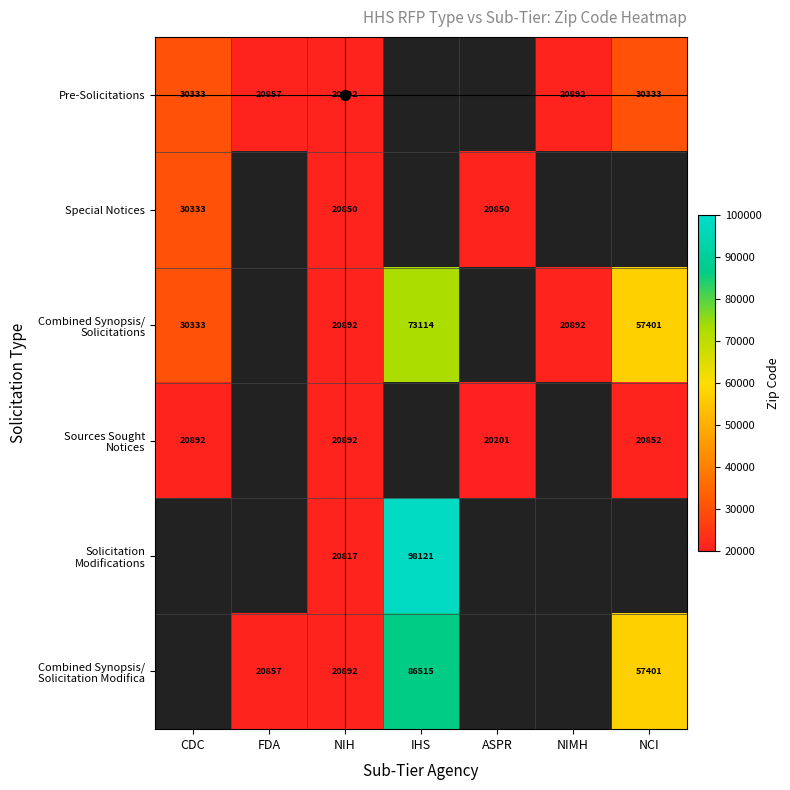

At which category is the sum across all series the highest?

NIH